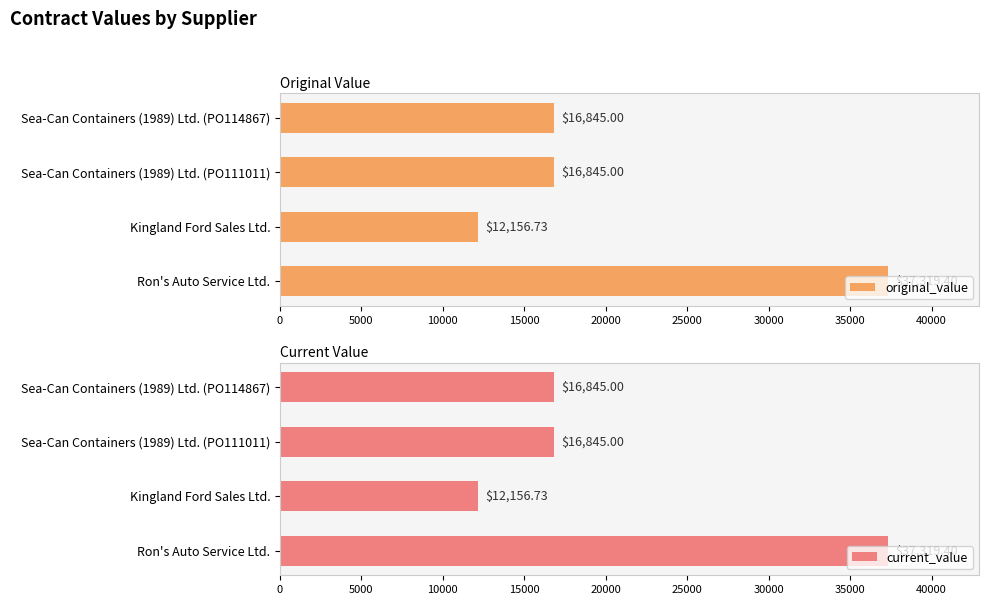

What is the sum of the original_value values at Sea-Can Containers (1989) Ltd. (PO111011) and Kingland Ford Sales Ltd.?

29001.7